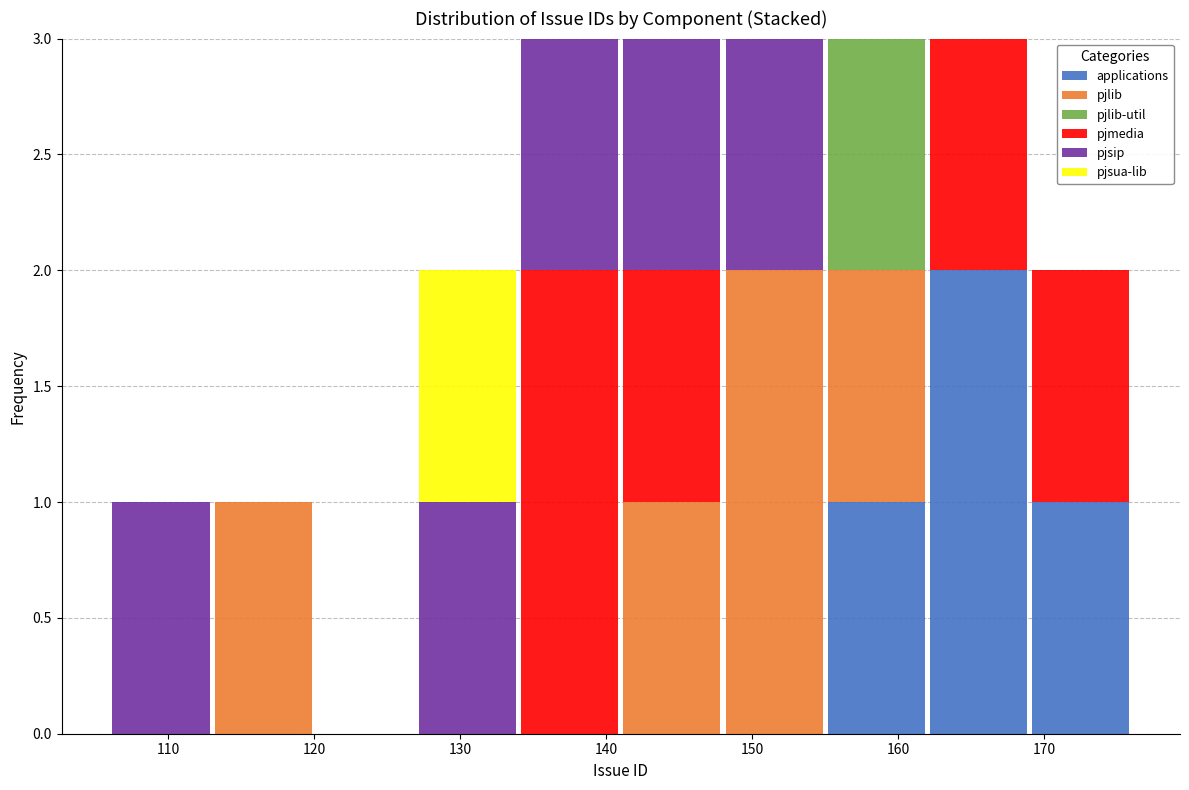

Reading left to right, transcribe this chart: for each stacked bar, give the range it covers on the x-axis and its total height. The values are not printed on the chart, so give them approximately, as read against the axis.

106 to 113: 1
113 to 120: 1
120 to 127: 0
127 to 134: 2
134 to 141: 3
141 to 148: 3
148 to 155: 3
155 to 162: 3
162 to 169: 3
169 to 176: 2